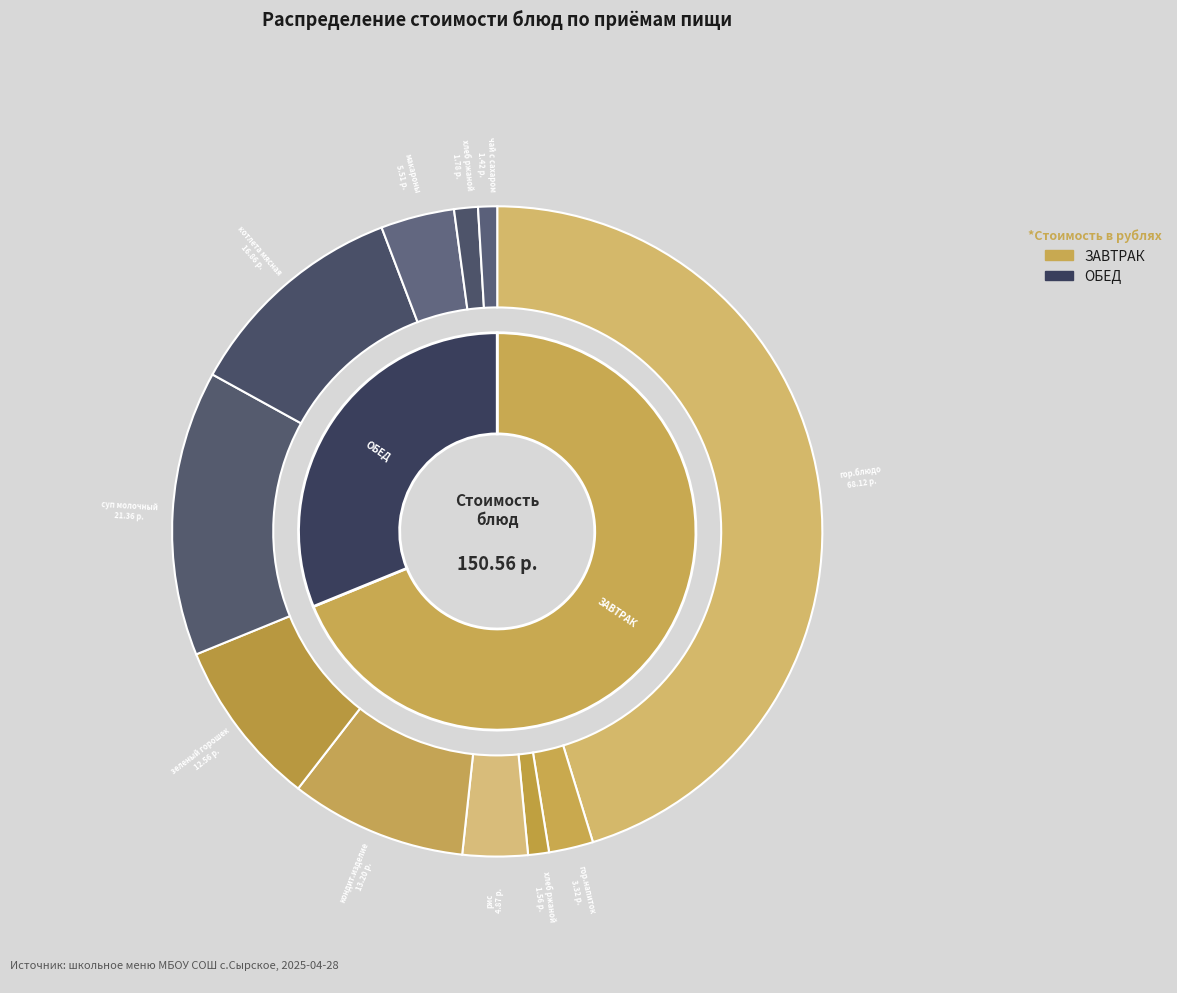

To the nearest percent, what is the average slice percentage?

9%